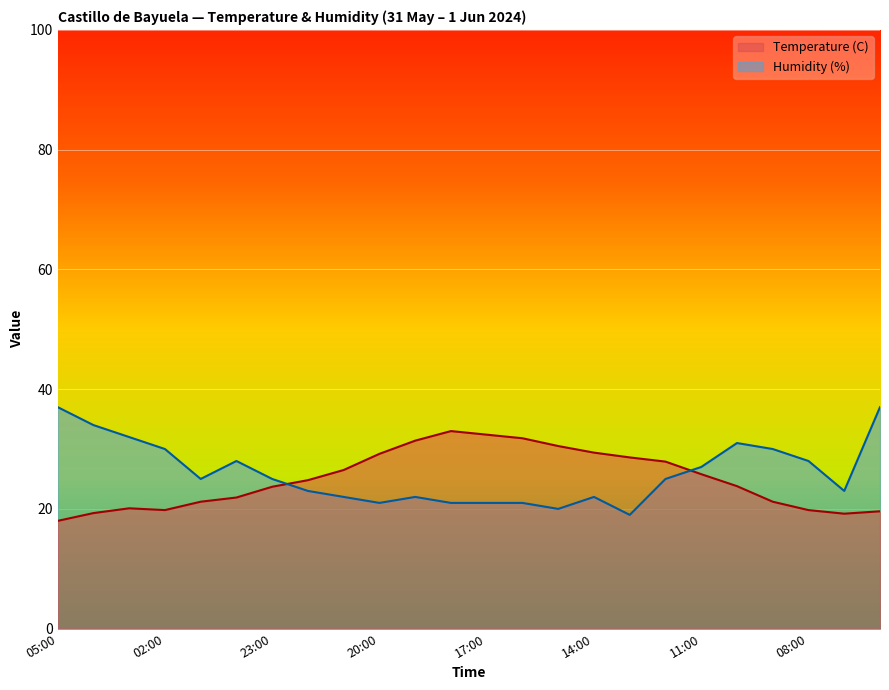

True or false: Temperature (C) has more than 1 interior local peaks.

True